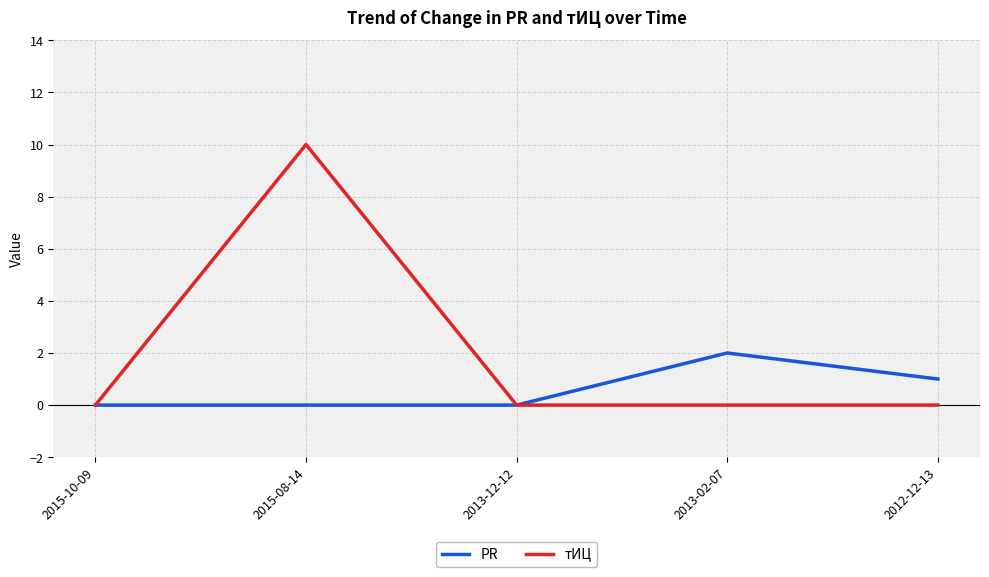

Rank the series at 2012-12-13 from lowest to highest value.

тИЦ, PR